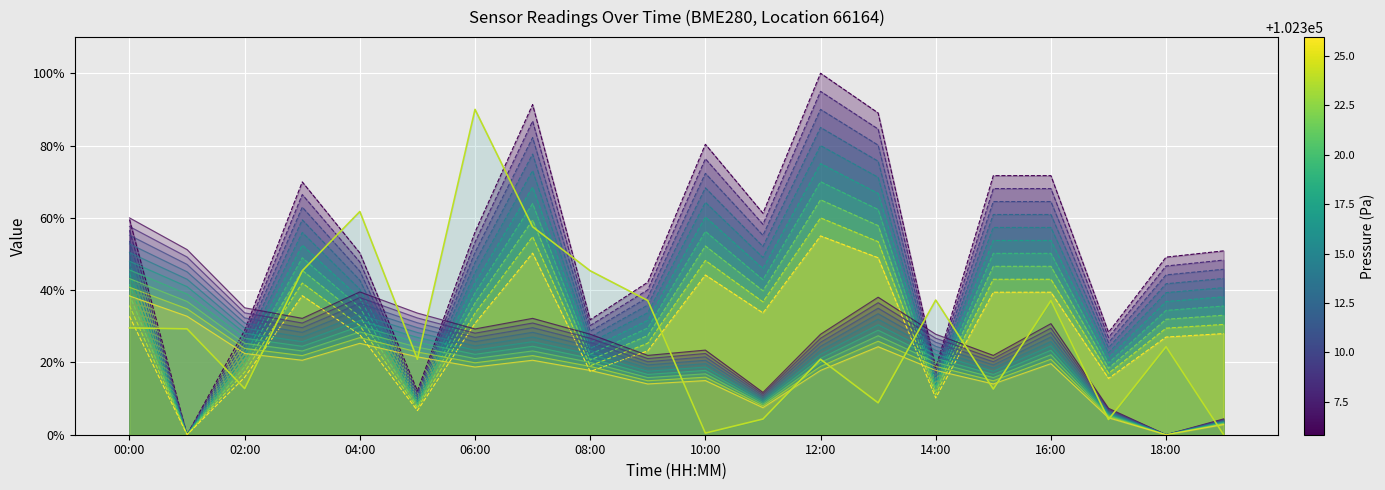

At 15:00, list the series in order from smallest to largest.

pressure_norm, temperature, humidity